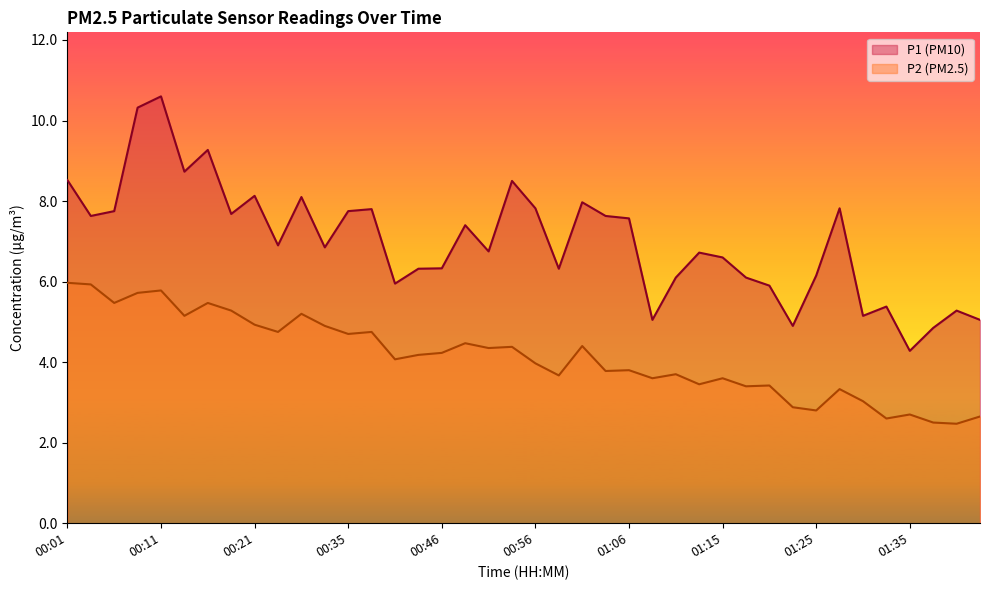

What is the difference between the P1 values at 01:35 and 00:27?

3.8